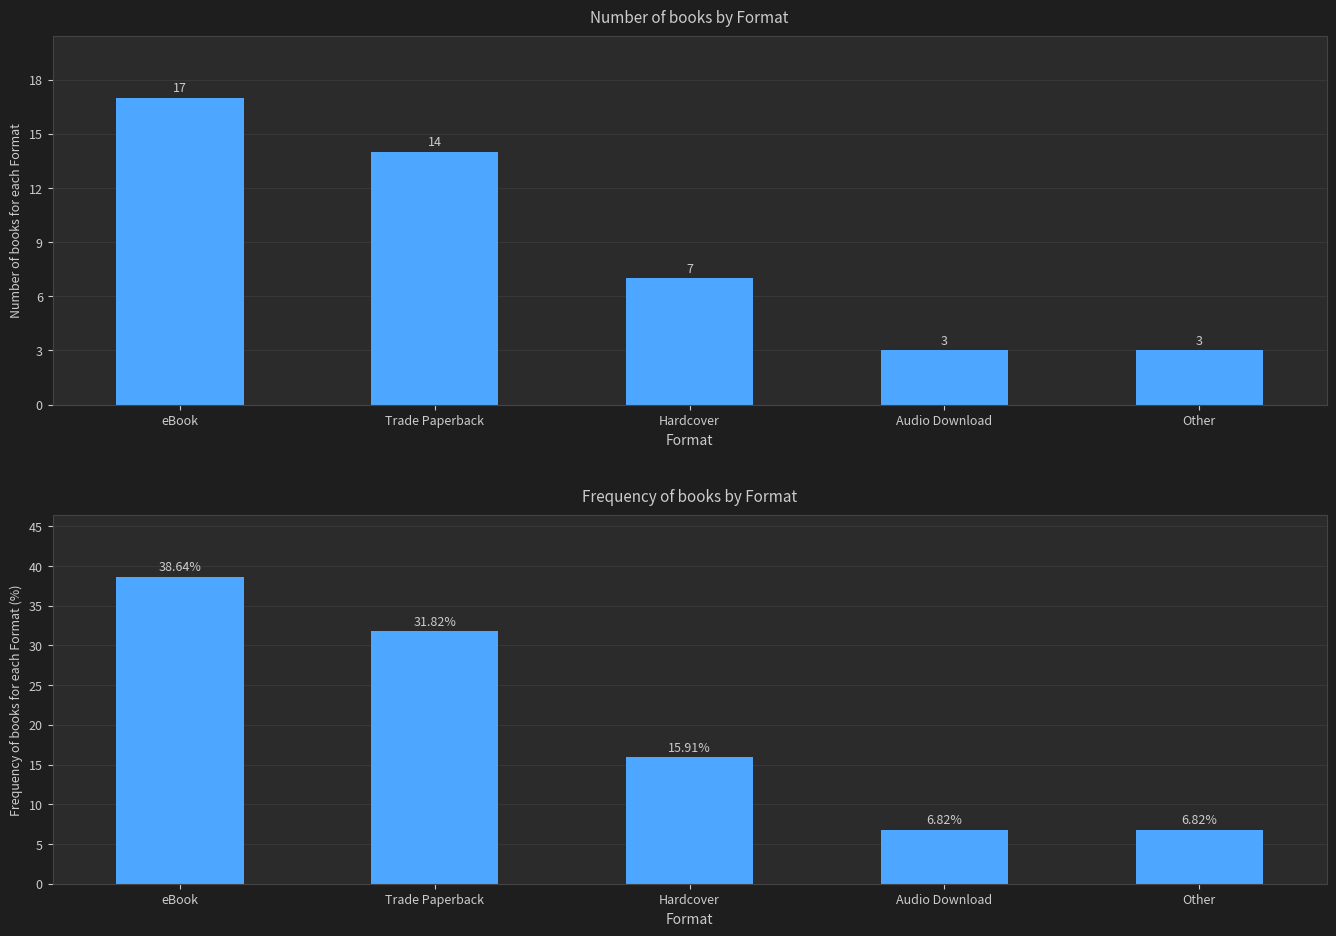

How many data points are less than 15?

2